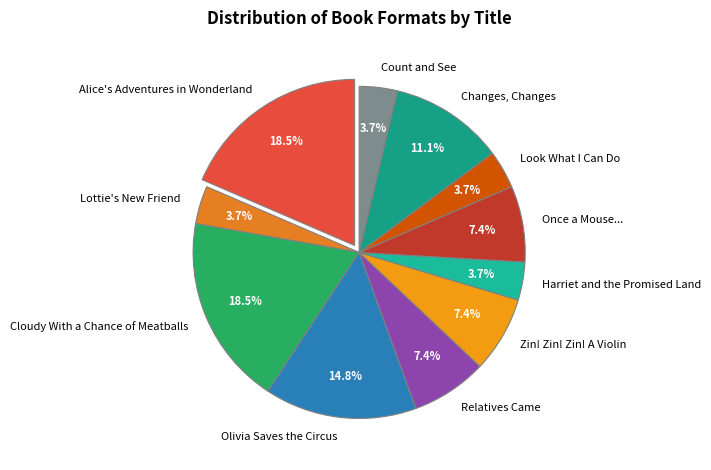

How much of the chart is everything except Zin! Zin! Zin! A Violin?

92.6%